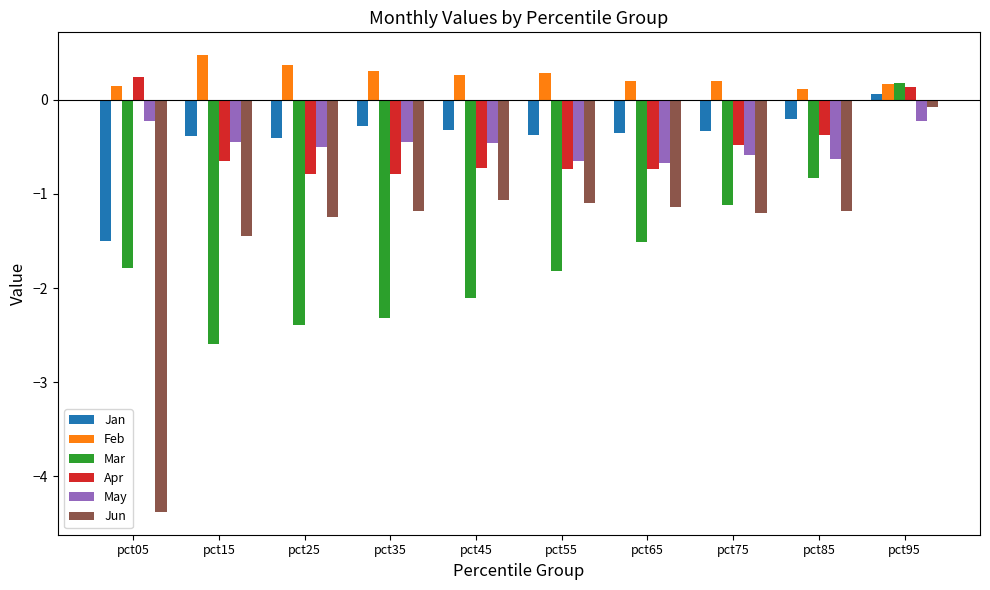

What is the sum of all Jun values?

-14.0